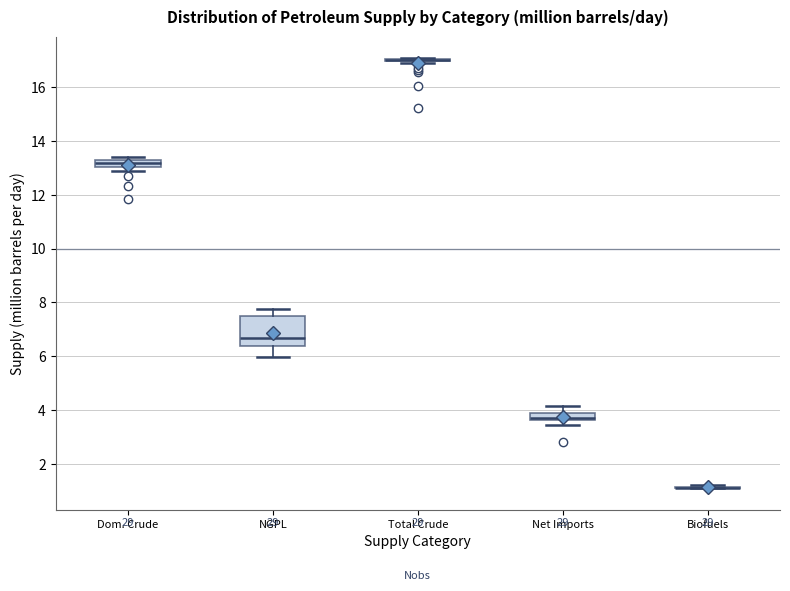

Where is the upper edge of the box for Net Imports on the y-axis? The values are not printed on the chart, so give them approximately, as read against the axis.

4.0